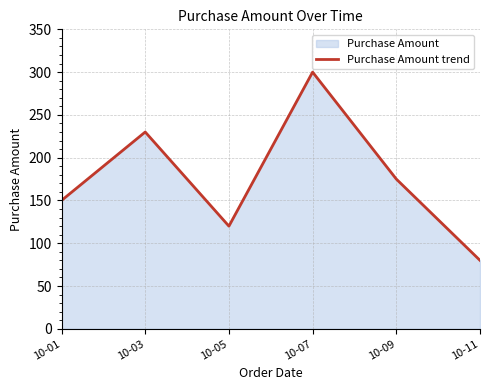

What value does the data have at 10-11, to the nearest 50?

100